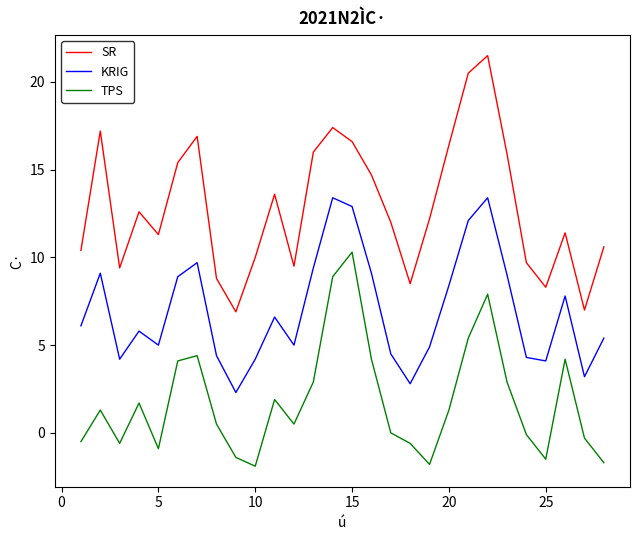

What is the difference between the maximum and minimum values in the TPS series?

12.2